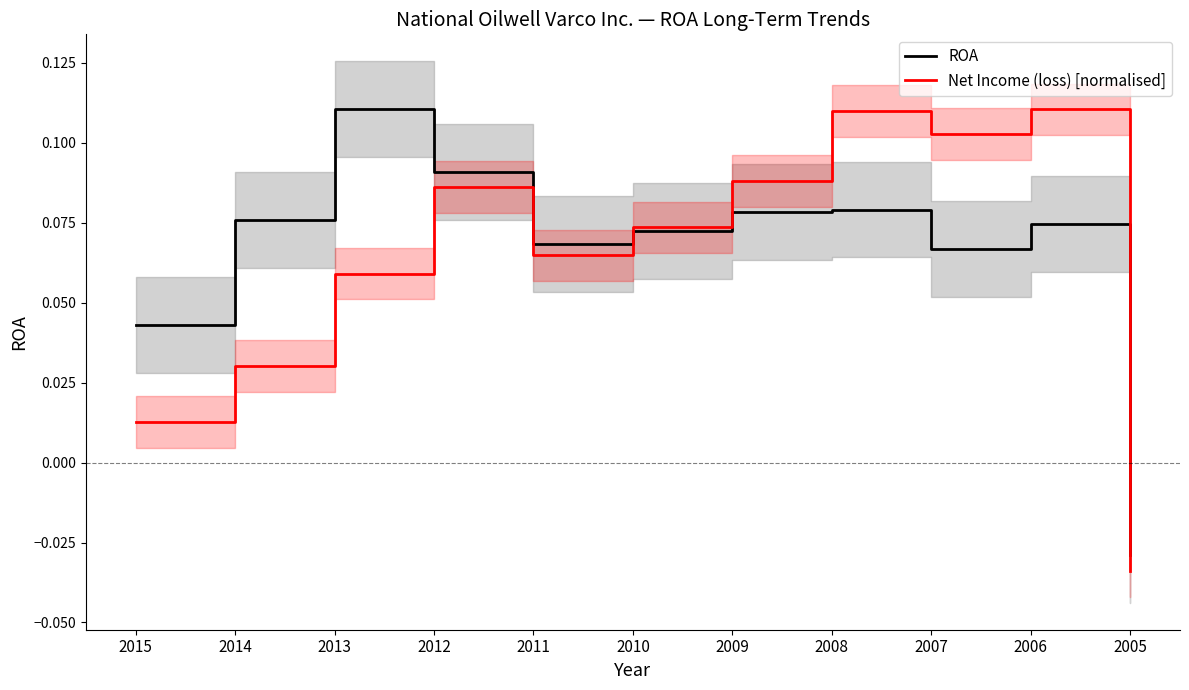

Which series changed the most between 2010 and 2005?

Net Income (loss) [normalised]